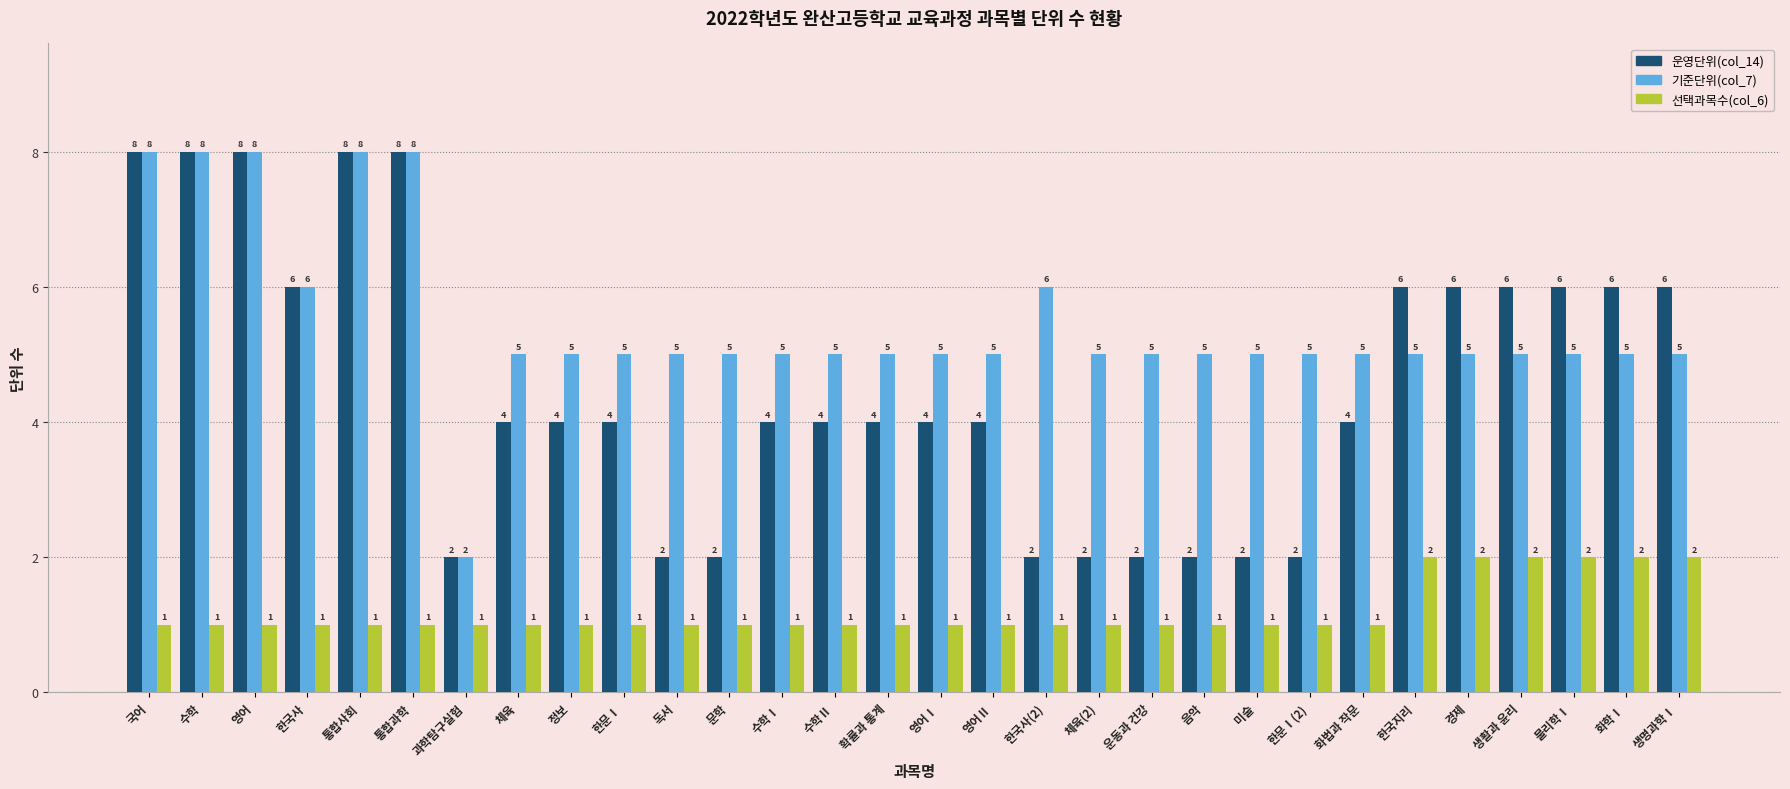

What is the sum of all 선택과목수(col_6) values?

36